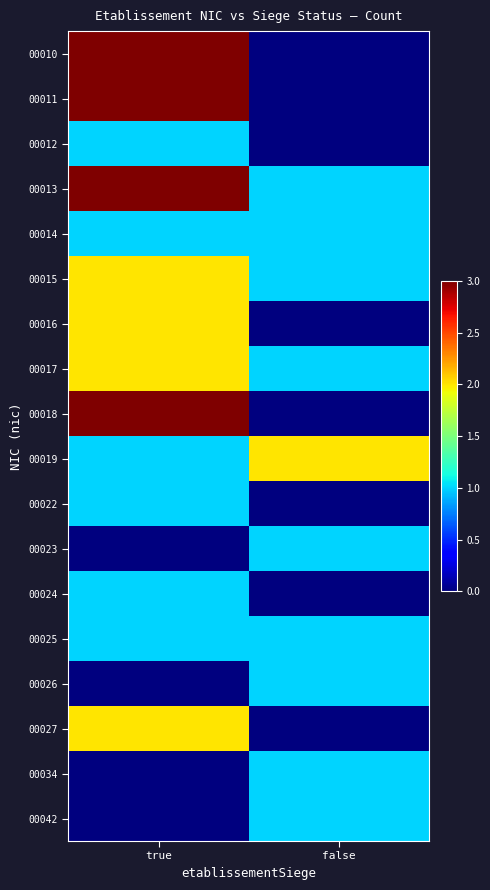

At which category does the chart reach its peak across all series?

true